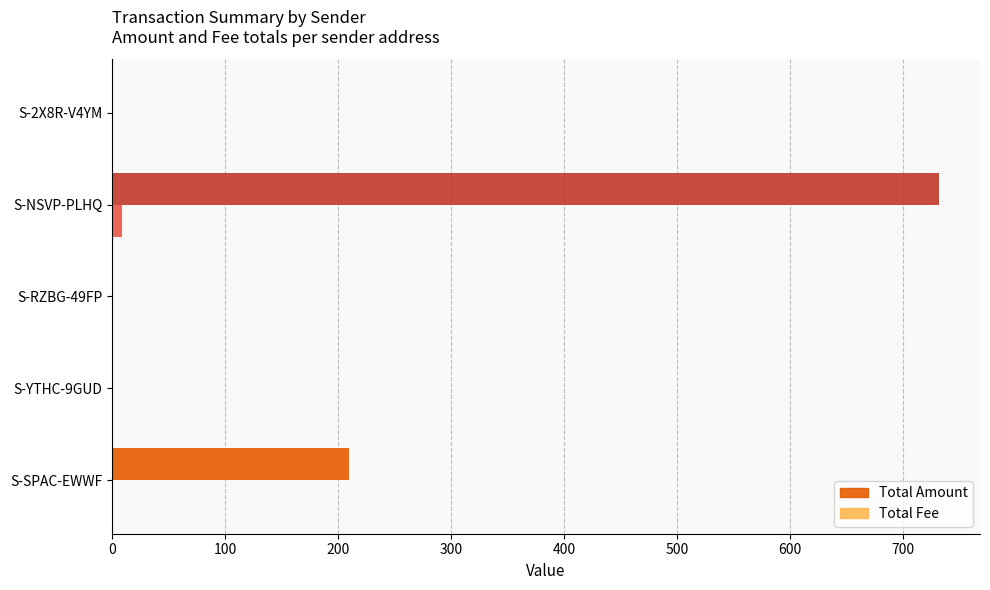

The Total Amount series shows 209.7 at S-SPAC-EWWF. True or false?

True